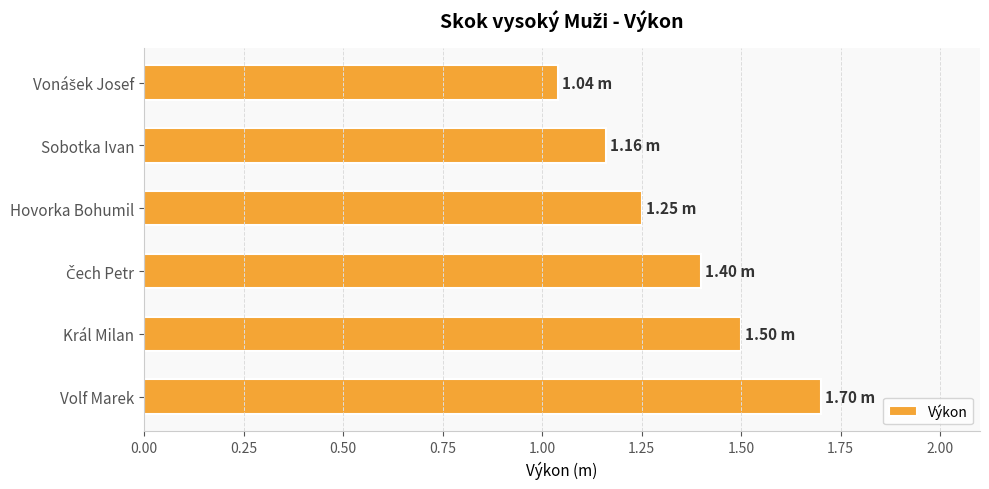

What is the difference between the maximum and minimum values?

0.7